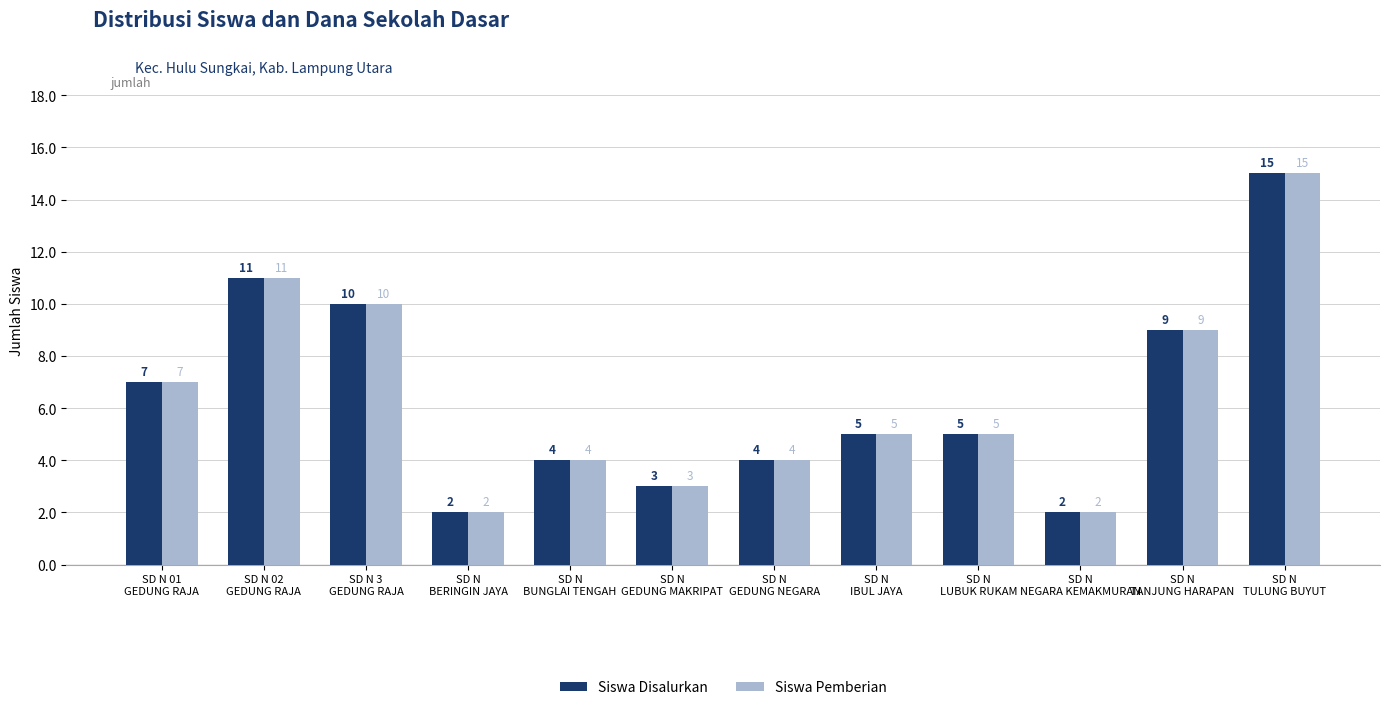

What is the sum of all Siswa Disalurkan values?

77